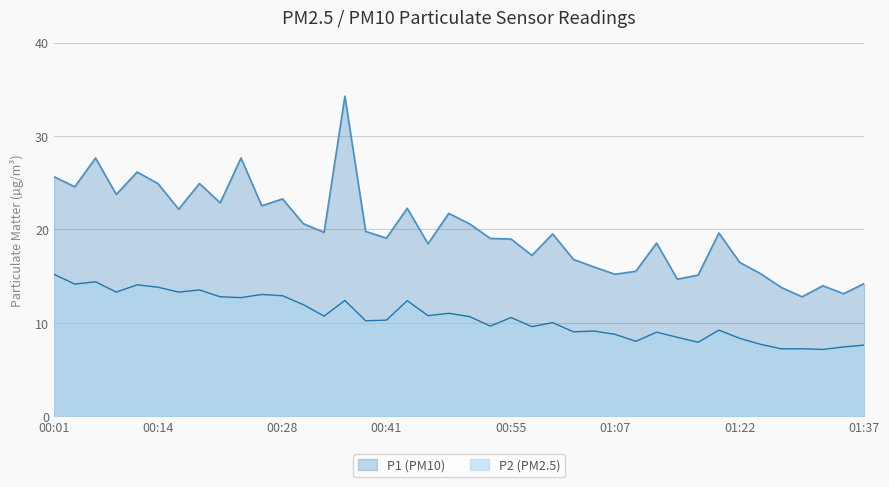

True or false: P1 has a value of 7.0 at 00:50.

False